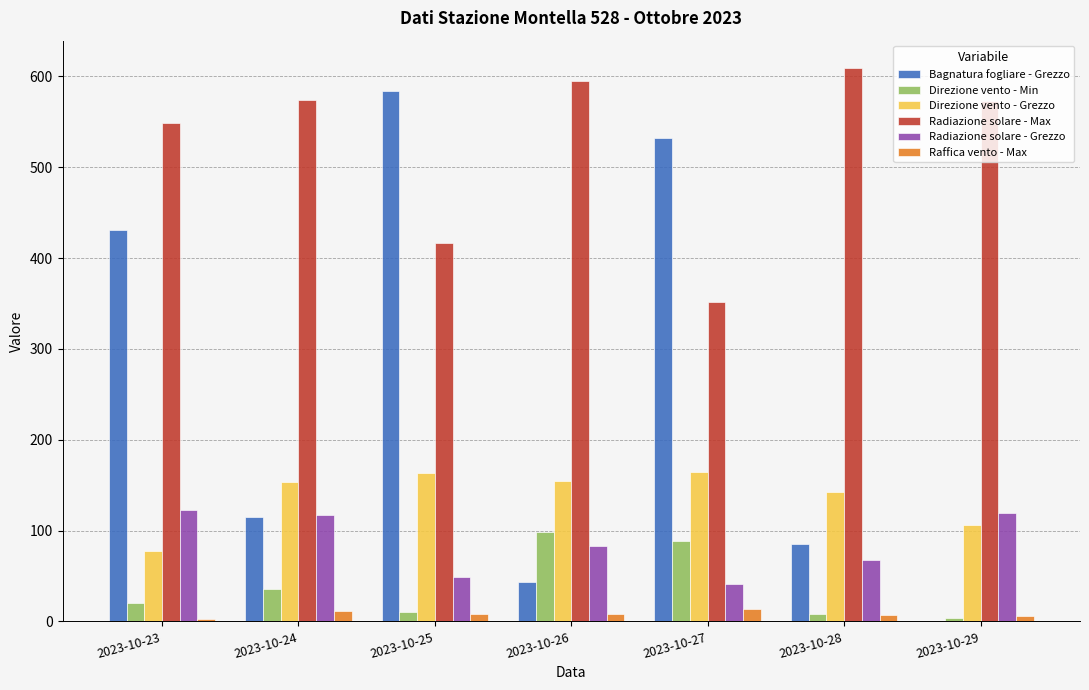

At which category does the chart reach its peak across all series?

2023-10-28